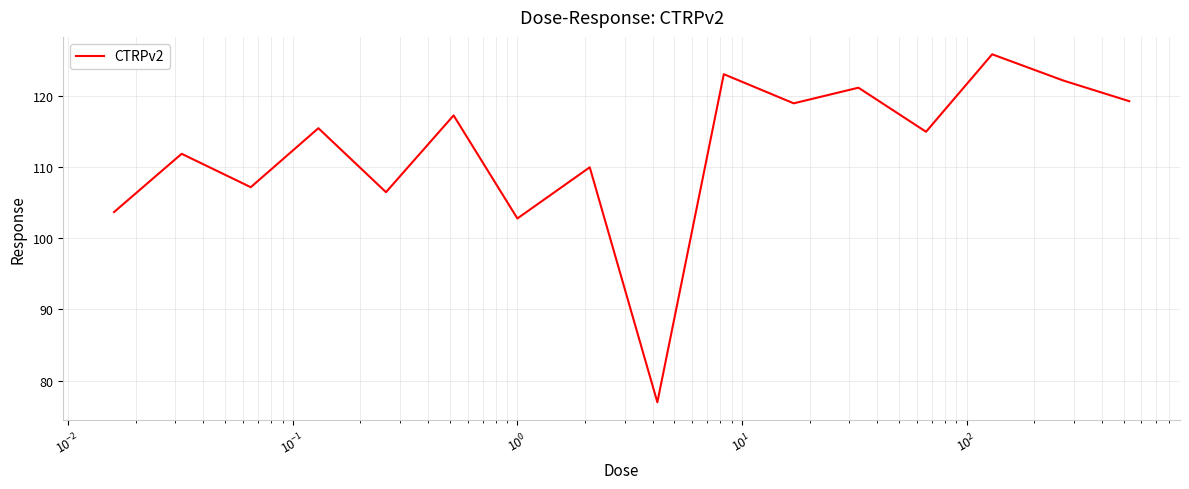

What is the maximum value shown in the chart?

125.9